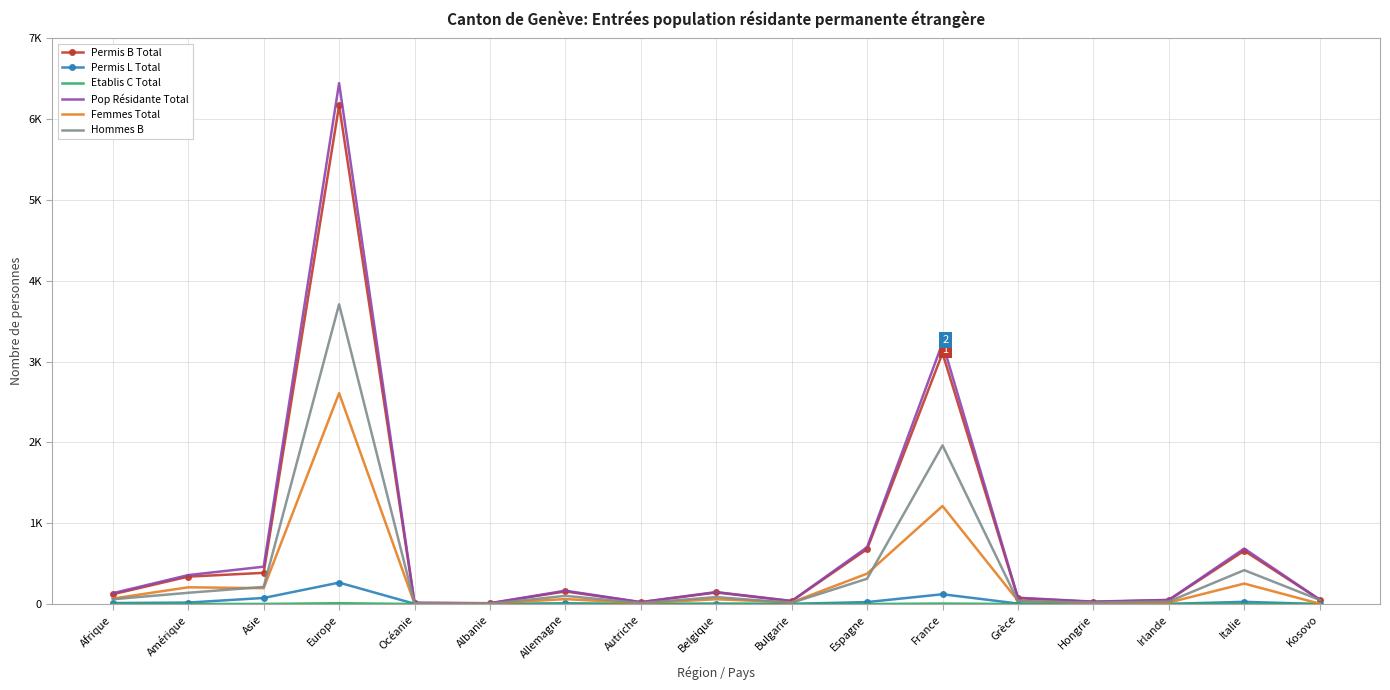

What is the label of the 7th point from the right?

Espagne